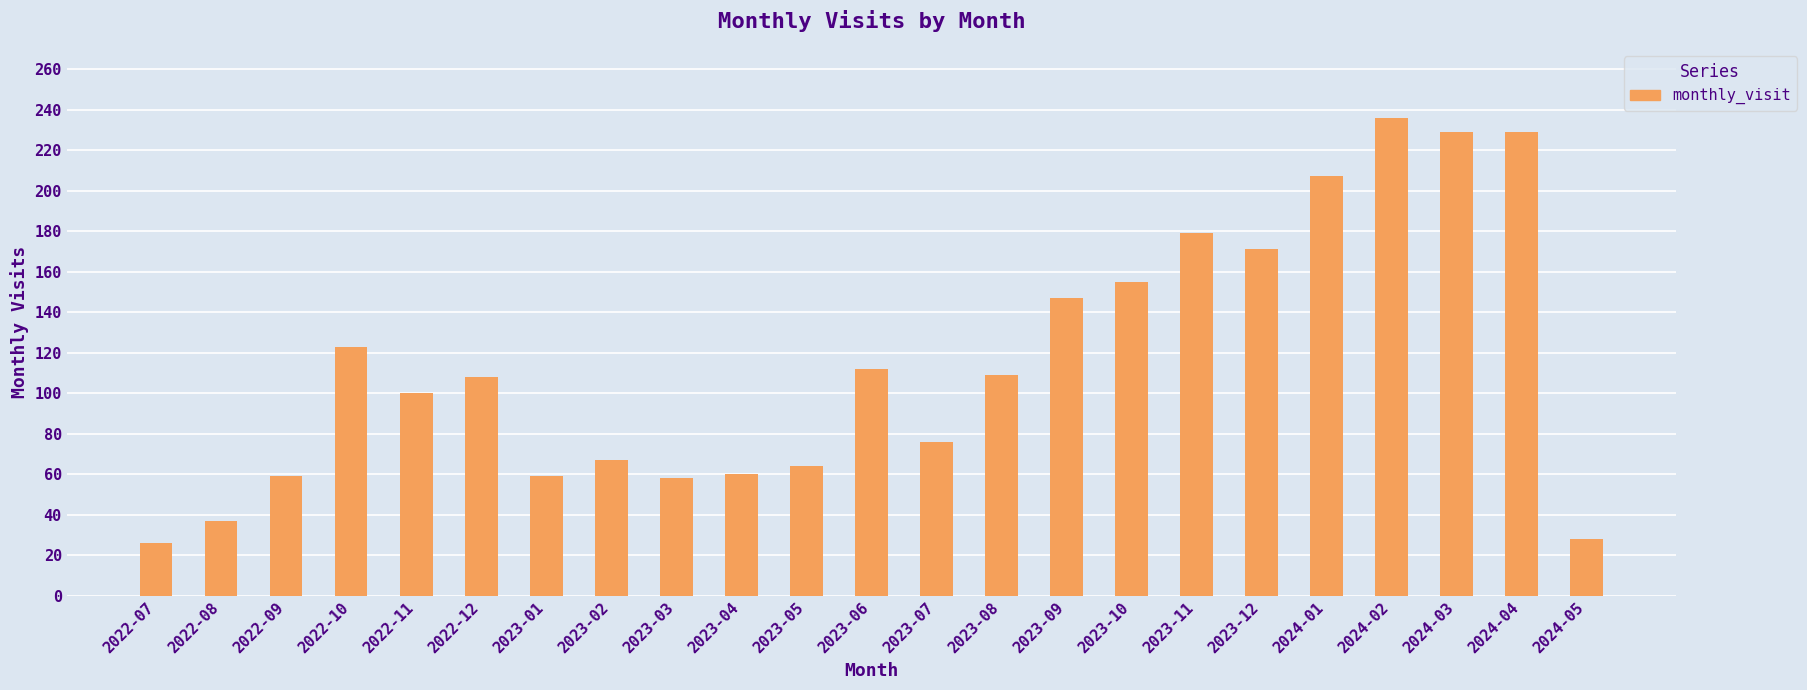

The chart shows a value of 80 at 2024-04. True or false?

False